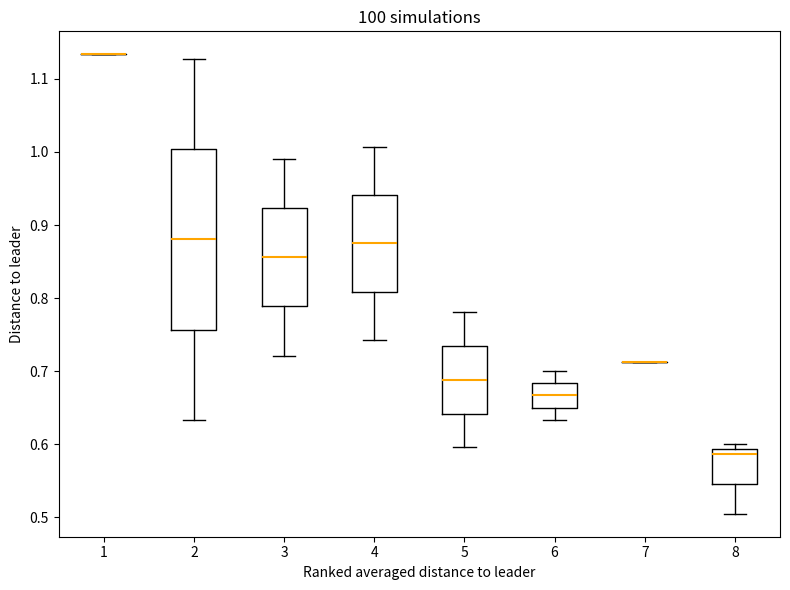

Reading left to right, read every box against the y-axis: the position of its median line, the range the box covers, and the ends of its whiskers. The values are not printed on the chart, so give them approximately, as read against the axis.

1: box collapsed to a line at 1.13, whiskers 1.13 to 1.13
2: median 0.88, box 0.76 to 1.00, whiskers 0.63 to 1.13
3: median 0.86, box 0.79 to 0.92, whiskers 0.72 to 0.99
4: median 0.87, box 0.81 to 0.94, whiskers 0.74 to 1.01
5: median 0.69, box 0.64 to 0.73, whiskers 0.60 to 0.78
6: median 0.67, box 0.65 to 0.68, whiskers 0.63 to 0.70
7: box collapsed to a line at 0.71, whiskers 0.71 to 0.71
8: median 0.59 (just below the box's upper edge), box 0.55 to 0.59, whiskers 0.50 to 0.60